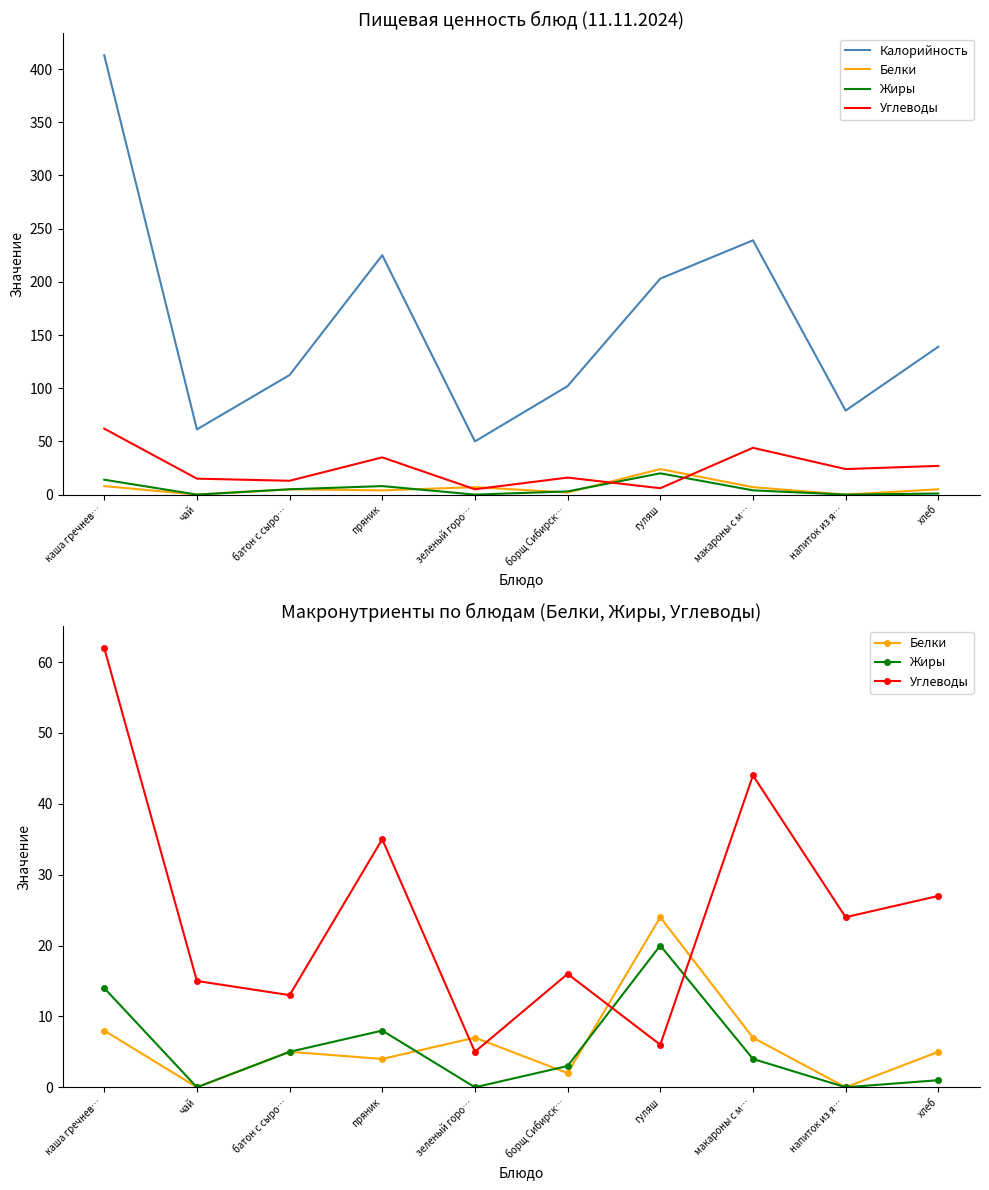

What is the difference between the Углеводы values at хлеб and чай?

12.0